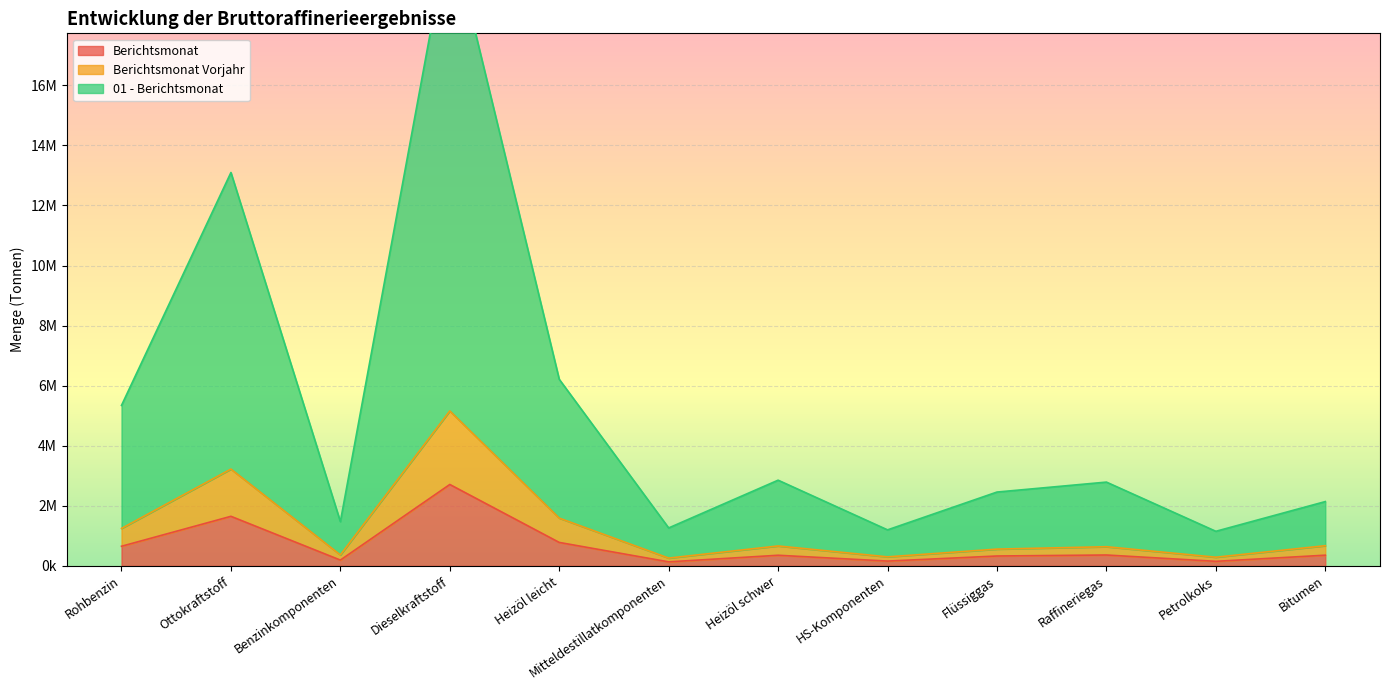

True or false: 01 - Berichtsmonat and Berichtsmonat Vorjahr intersect in this chart.

False